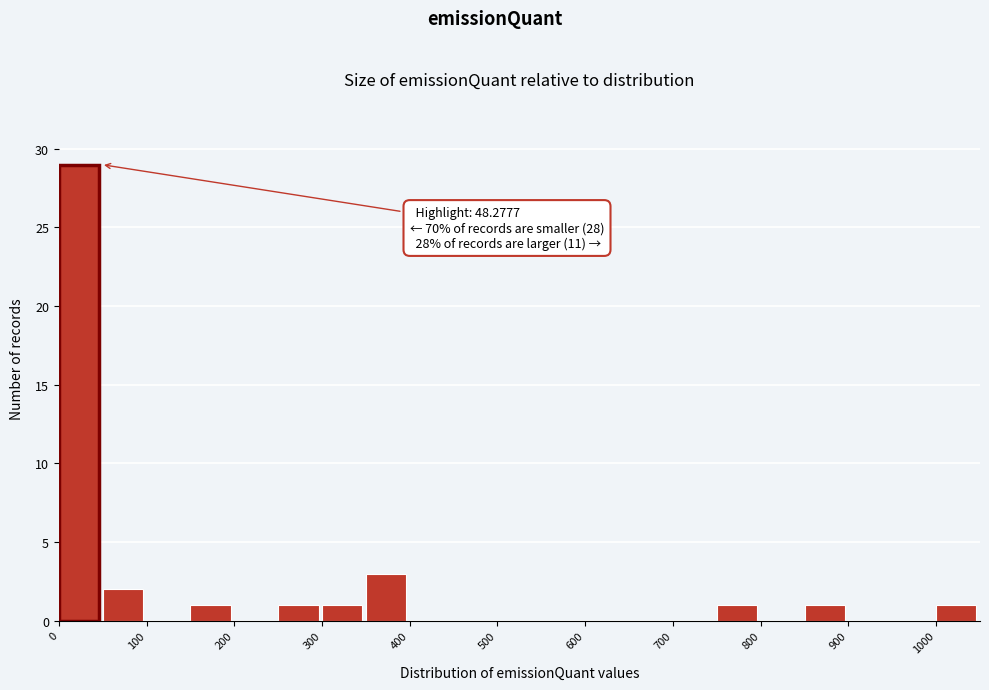

Over which range of the x-axis is the bar tallest?

0 to 50